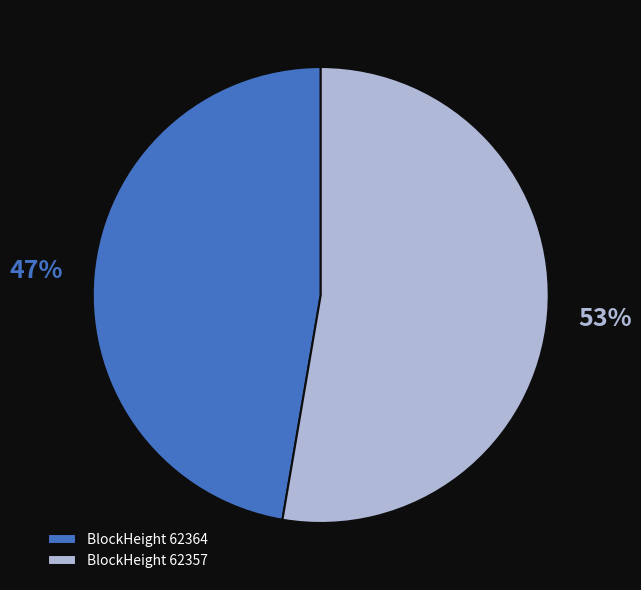

Rank the categories by value from lowest to highest.

BlockHeight 62364, BlockHeight 62357